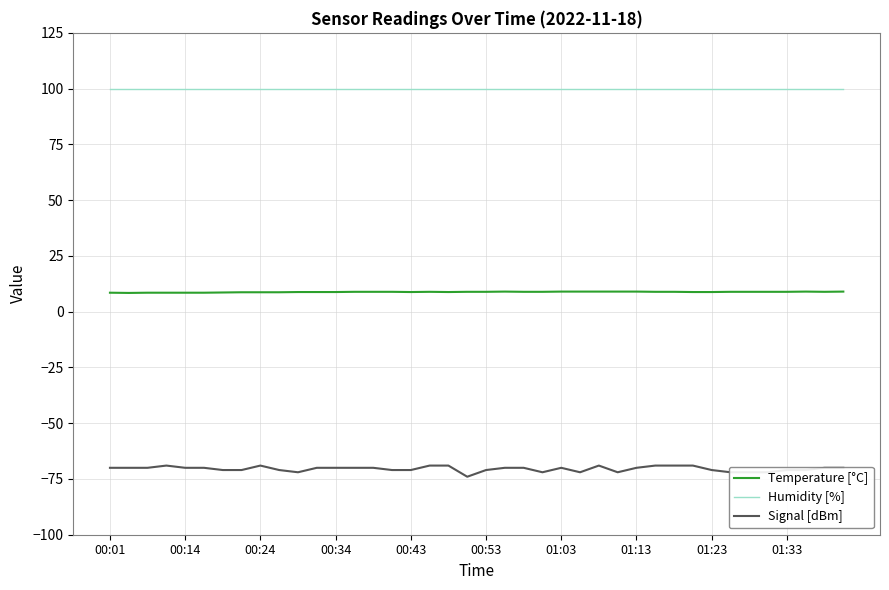

List the series in order of their overall mean, highest first.

Humidity [%], Temperature [°C], Signal [dBm]